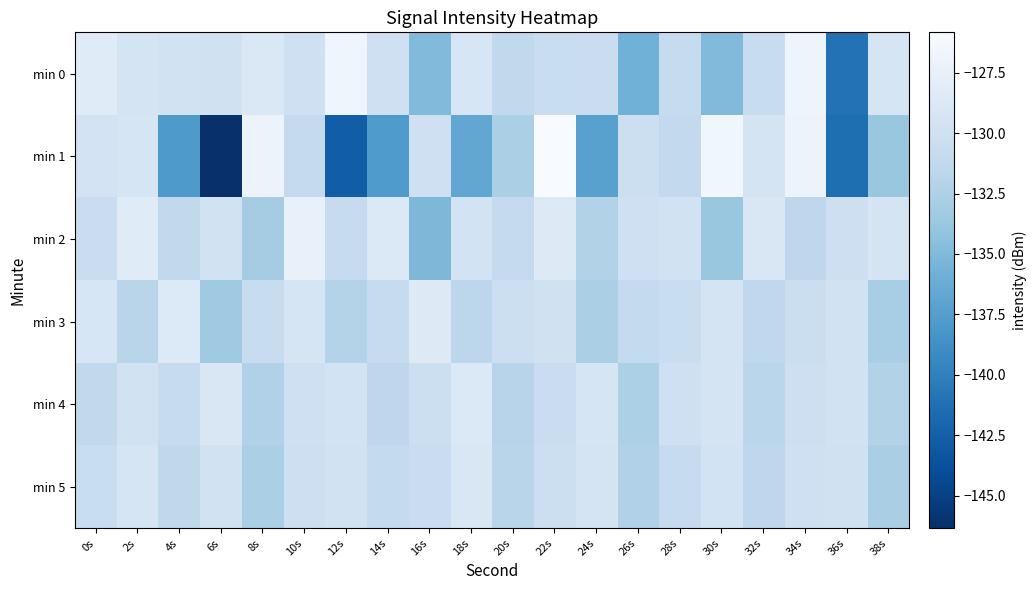

Which series has the largest total across all categories?

min 2